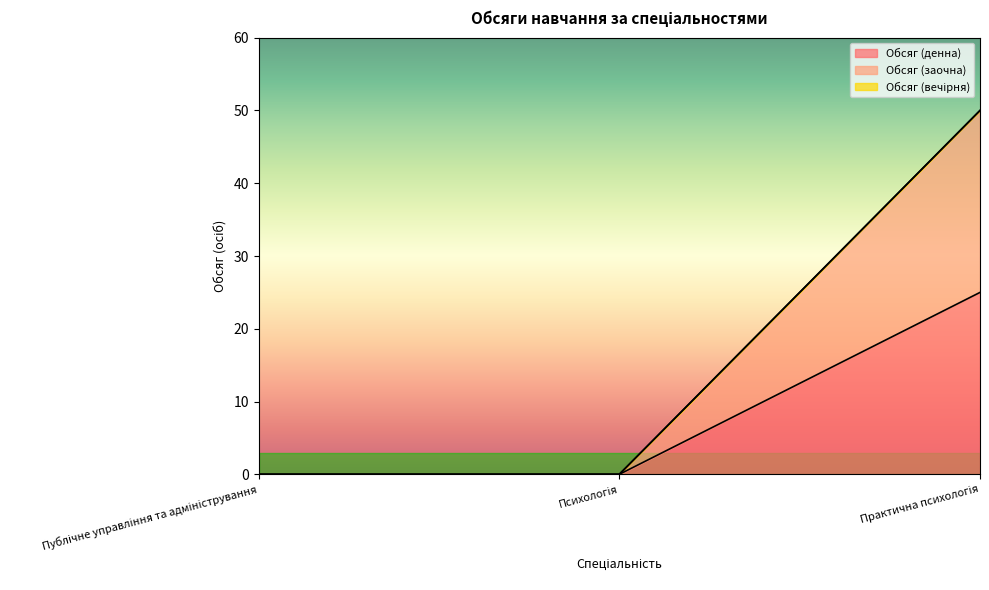

Which series has the largest total across all categories?

Обсяг (заочна)